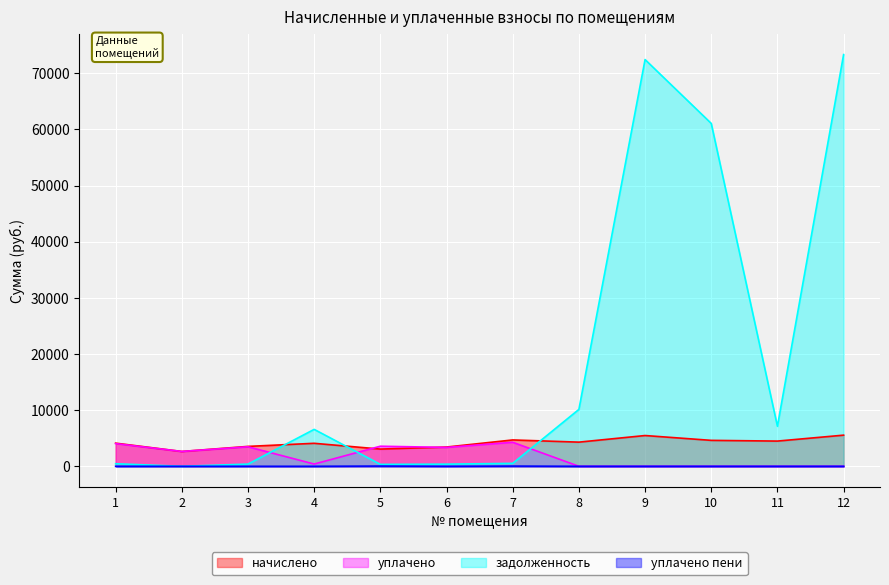

True or false: уплачено and уплачено пени intersect in this chart.

False